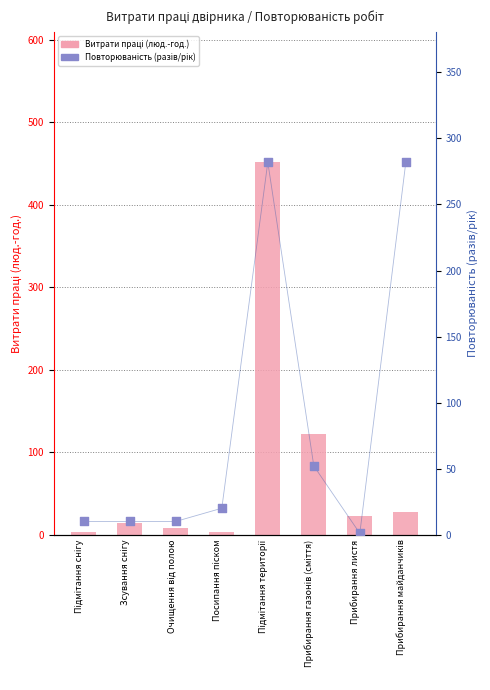

Which series has the largest total across all categories?

Повторюваність (разів/рік)